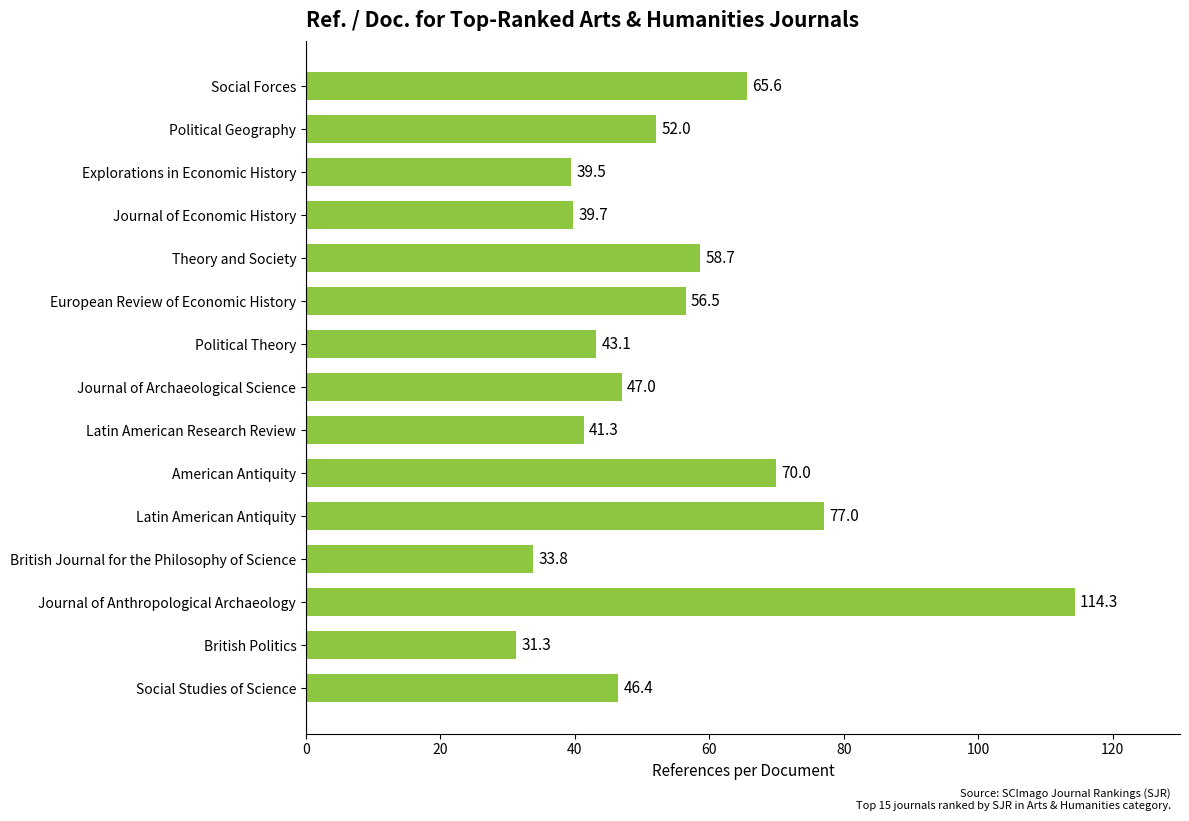

Reading bottom to top, what are all the values shown in this chart?

46.4	31.3	114.3	33.8	77.0	70.0	41.3	47.0	43.1	56.5	58.7	39.7	39.5	52.0	65.6